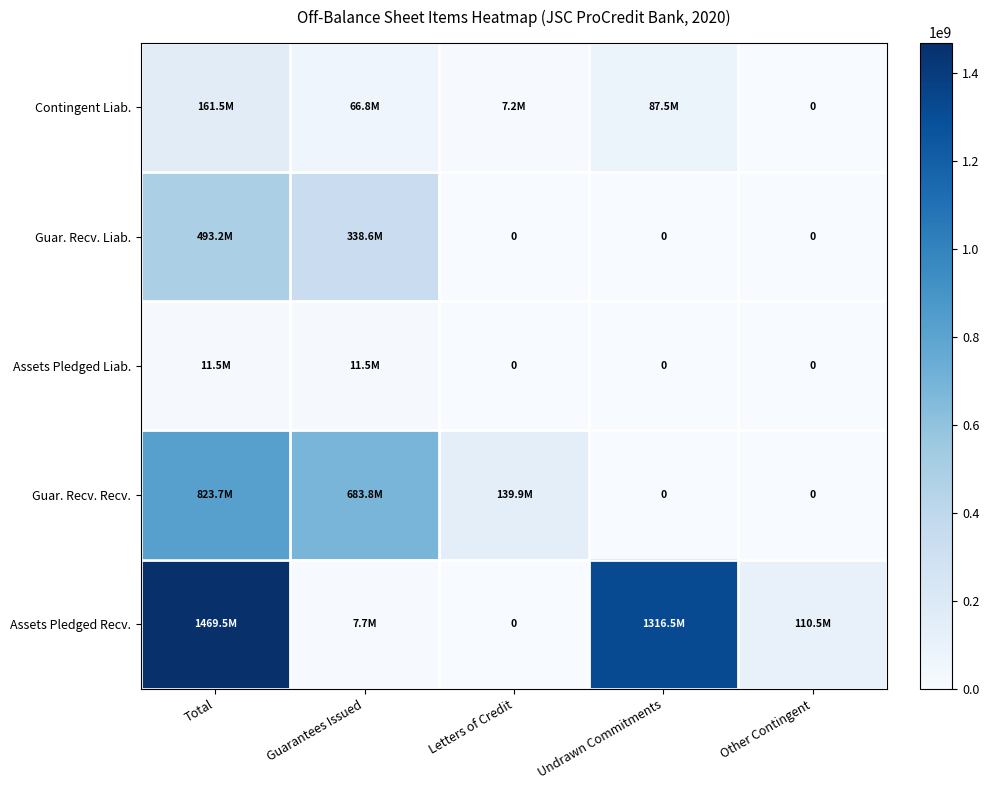

Which series has the largest range (max minus min)?

Assets Pledged Recv.